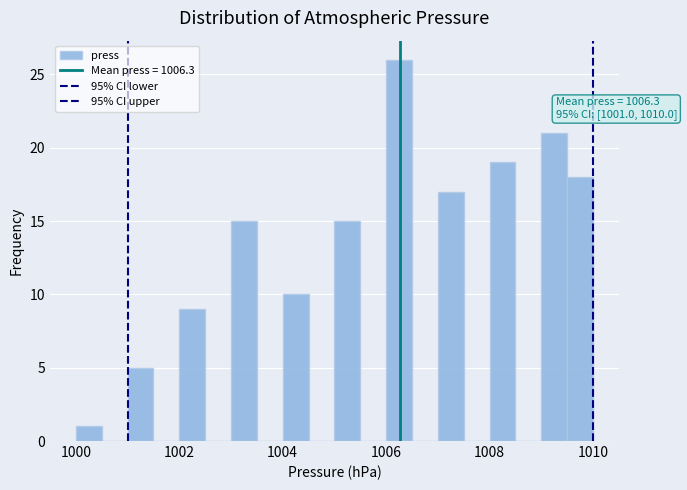

Read against the x-axis, roughly where is the centre of the tallest bar?

1006.2